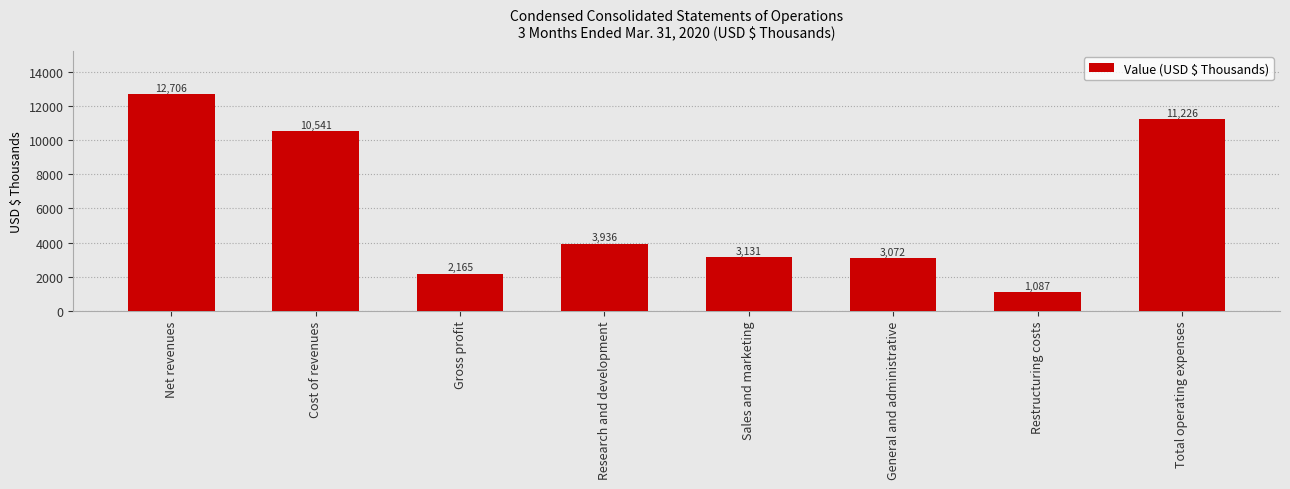

Where does the data first go above 3936?

Net revenues